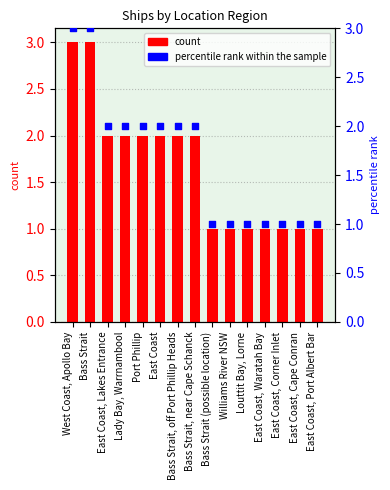

Which series has the largest total across all categories?

count